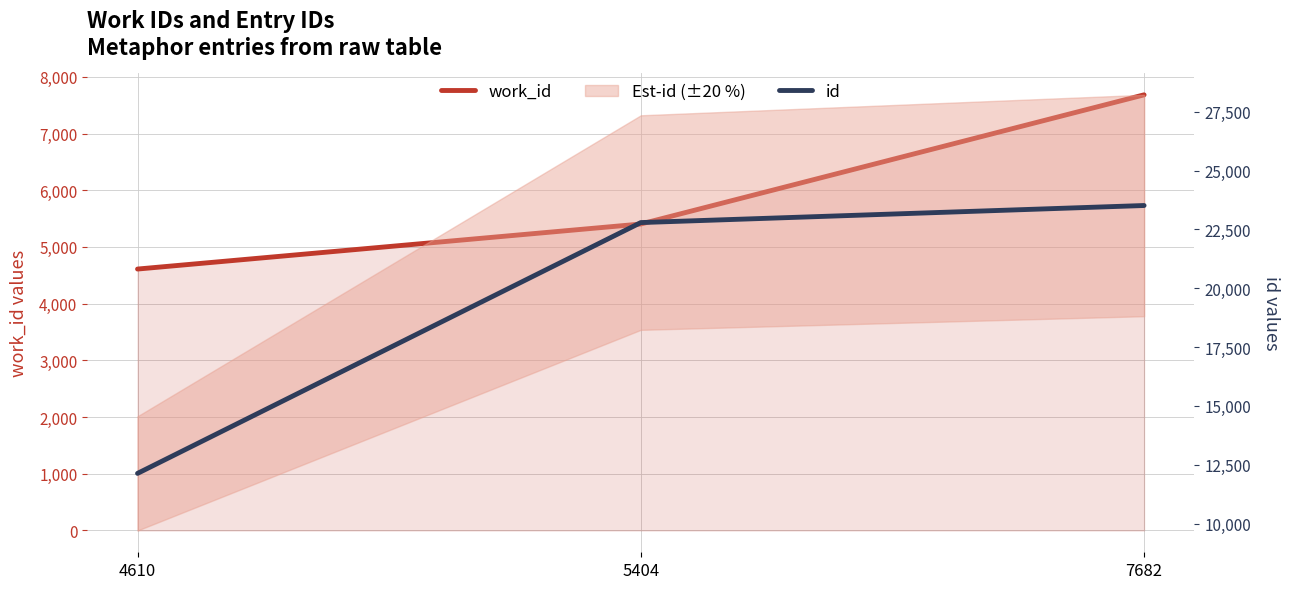

What is the total value across all series at 4610?

16744